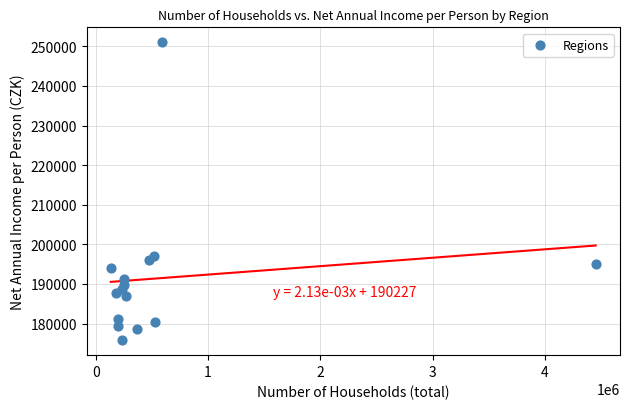

What Y value in the scatter plot is closest to 213401?

196941.8